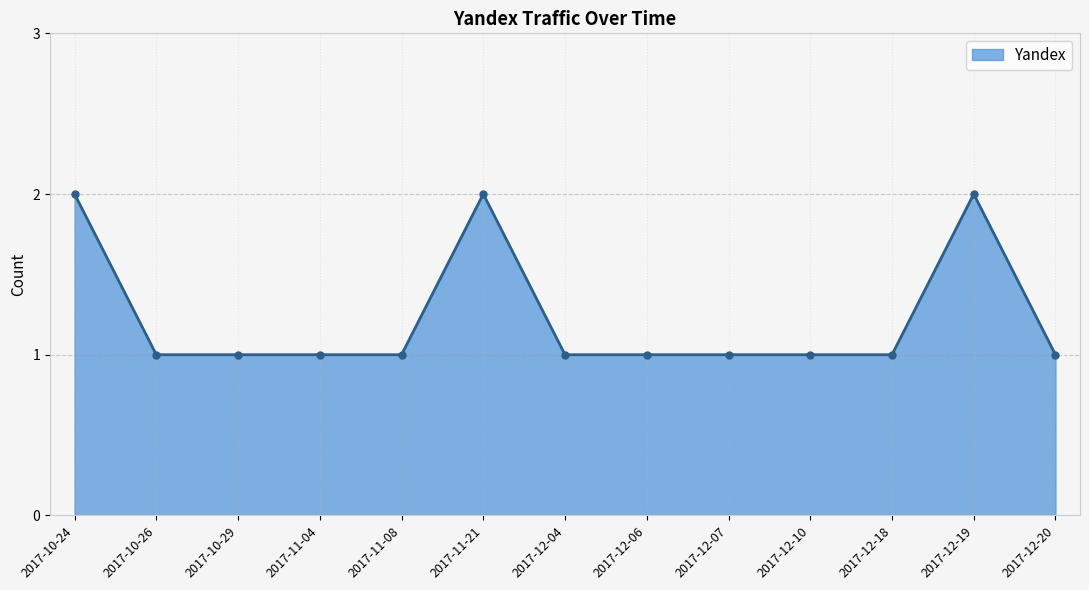

How many values are between 1 and 2?

13